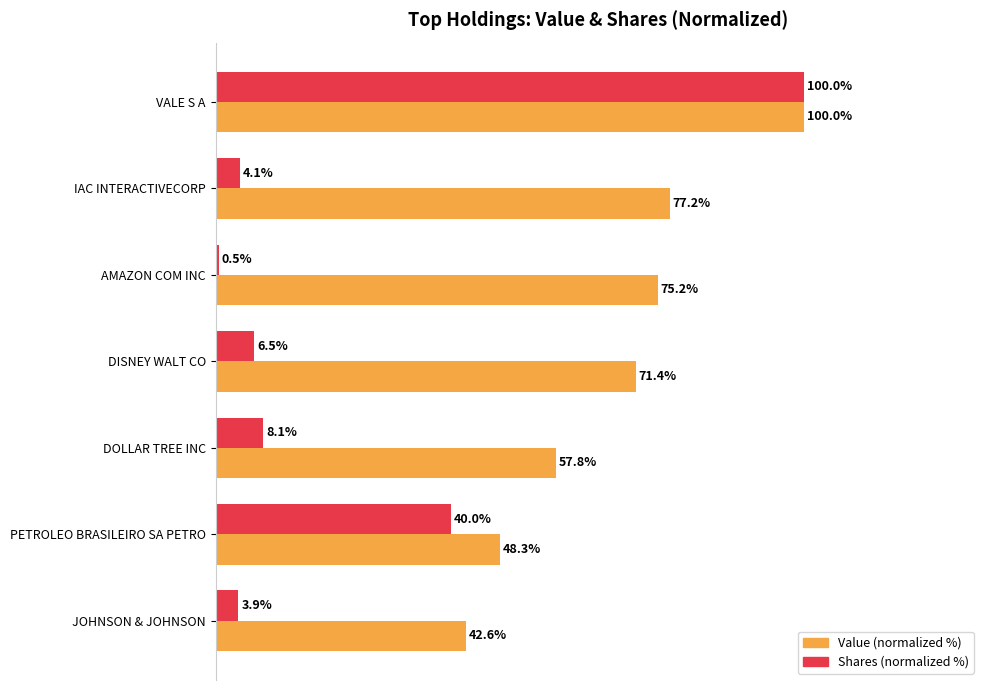

At which category does the chart reach its minimum across all series?

AMAZON COM INC